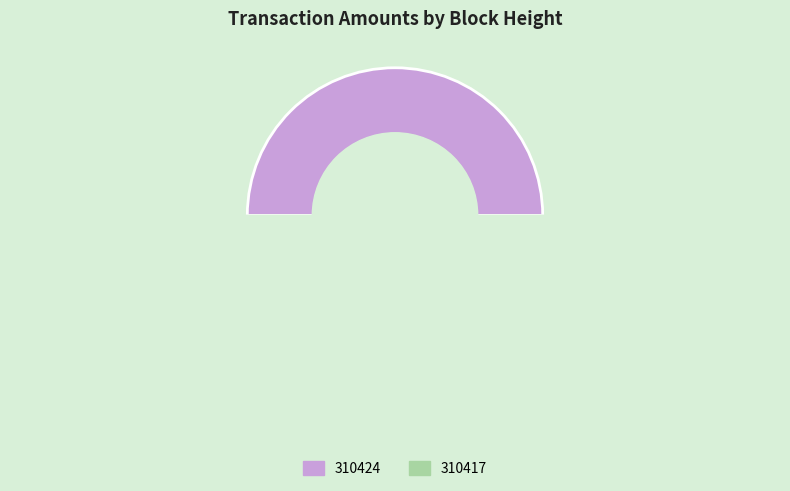

What percentage is NOT represented by 310424?

50.0%